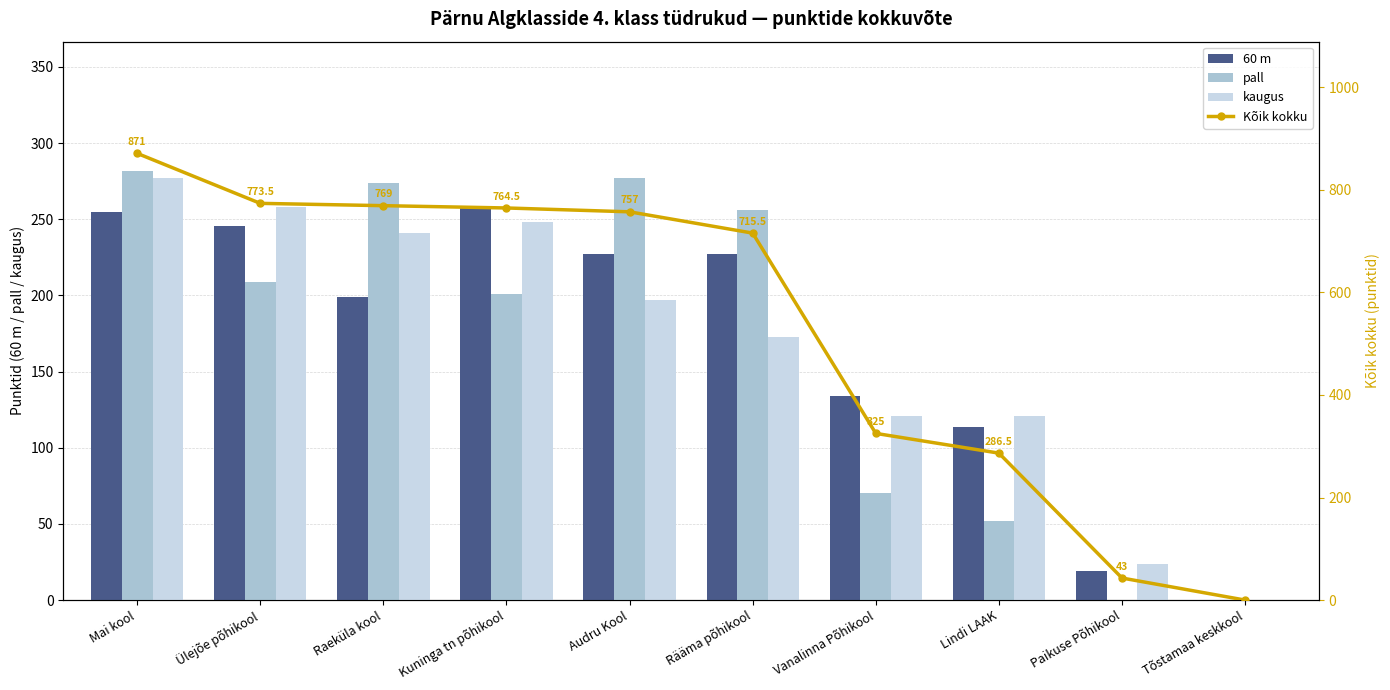

The value of Kõik kokku at Mai kool is 1188.7. True or false?

False